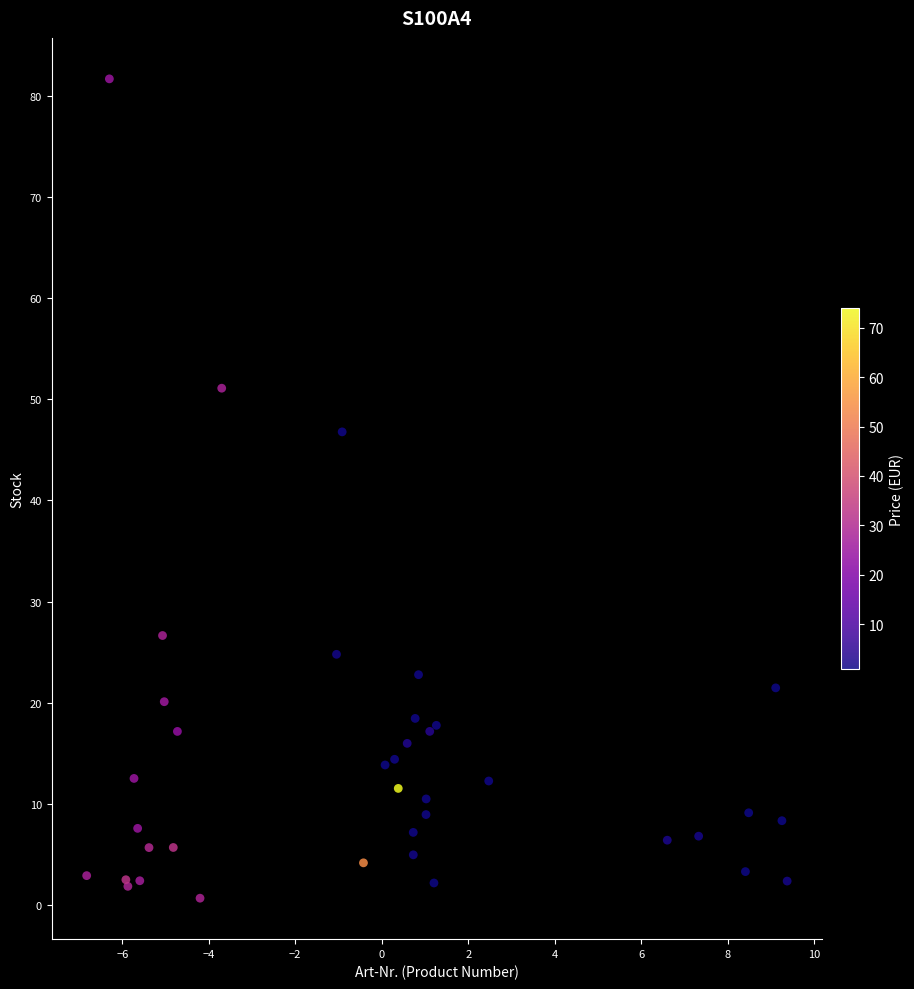

What Y value in the scatter plot is closest to 41?

46.8